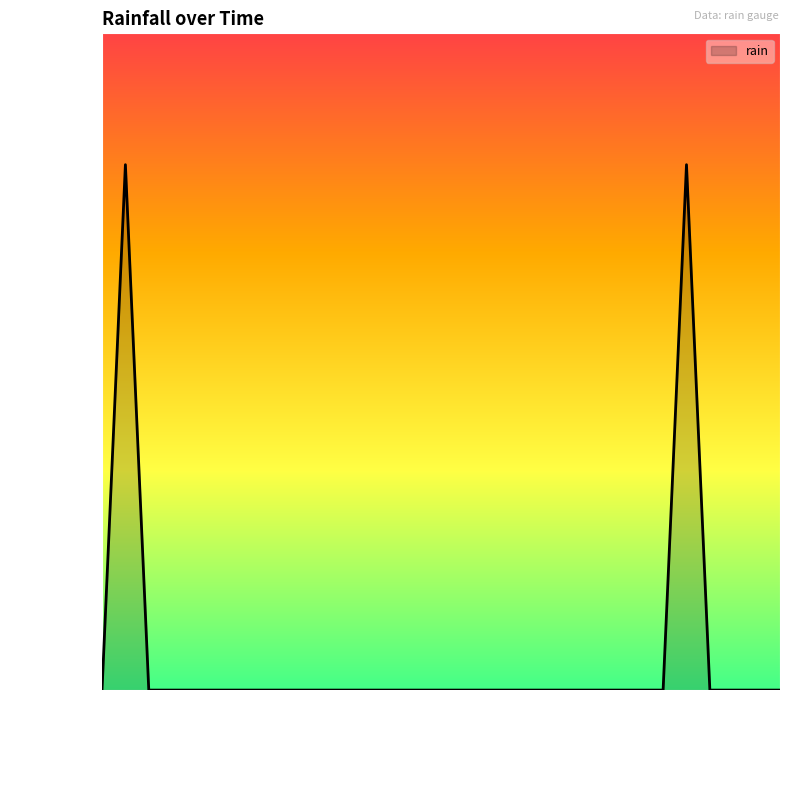

How many lines are shown in the chart?

1